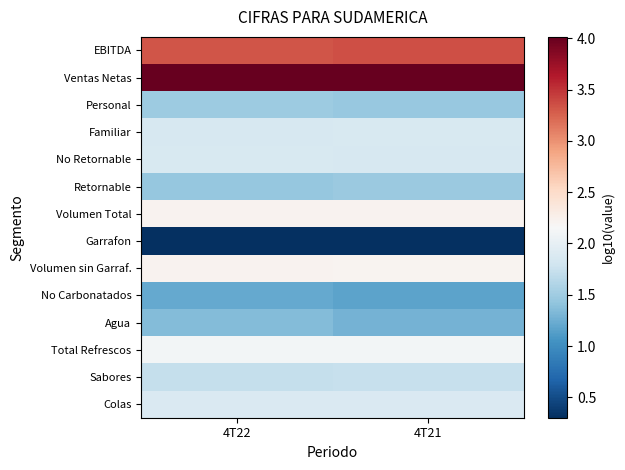

Rank the series at 4T22 from lowest to highest value.

Garrafon, No Carbonatados, Agua, Retornable, Personal, Sabores, Familiar, No Retornable, Colas, Total Refrescos, Volumen sin Garraf., Volumen Total, EBITDA, Ventas Netas